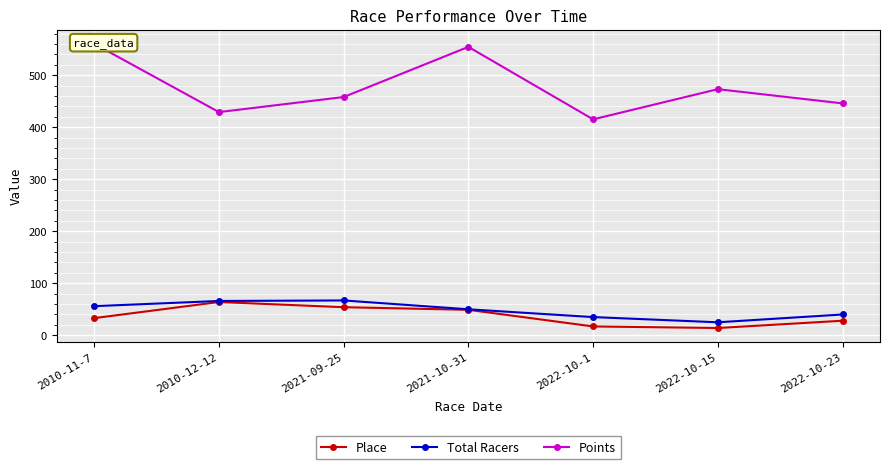

True or false: Place has more than 2 points higher than both neighbors.

False